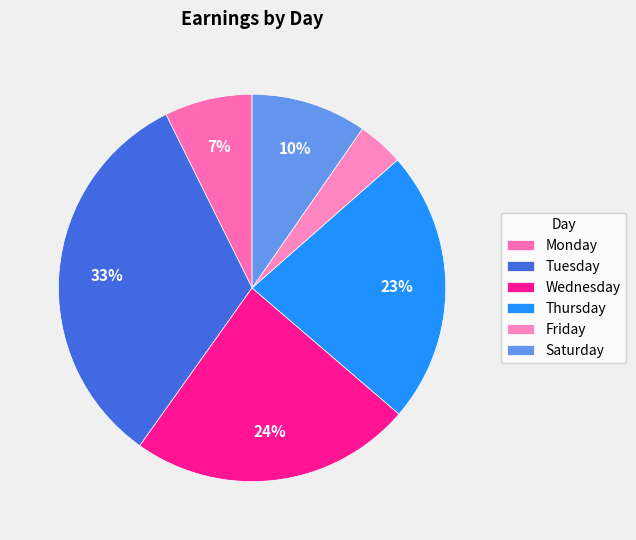

How many slices are in this pie chart?

6